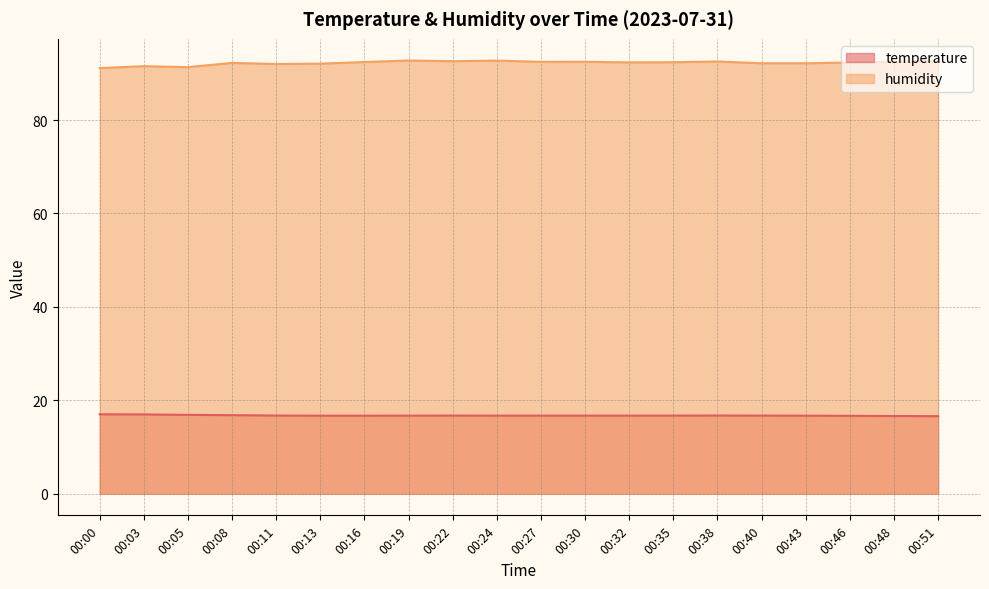

What is the maximum value for humidity?

92.8